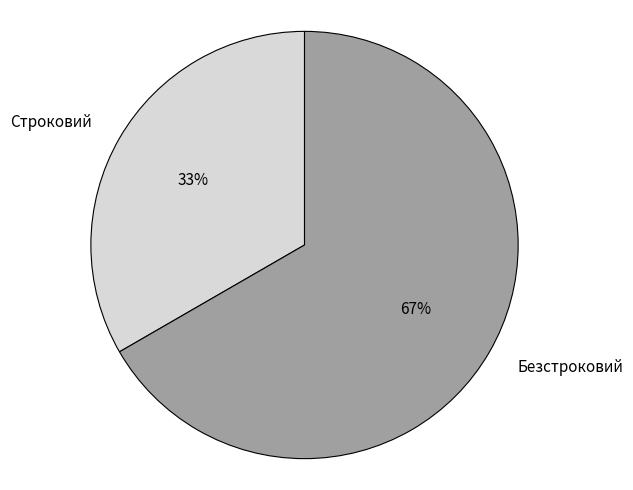

Which slice is the smallest?

Строковий